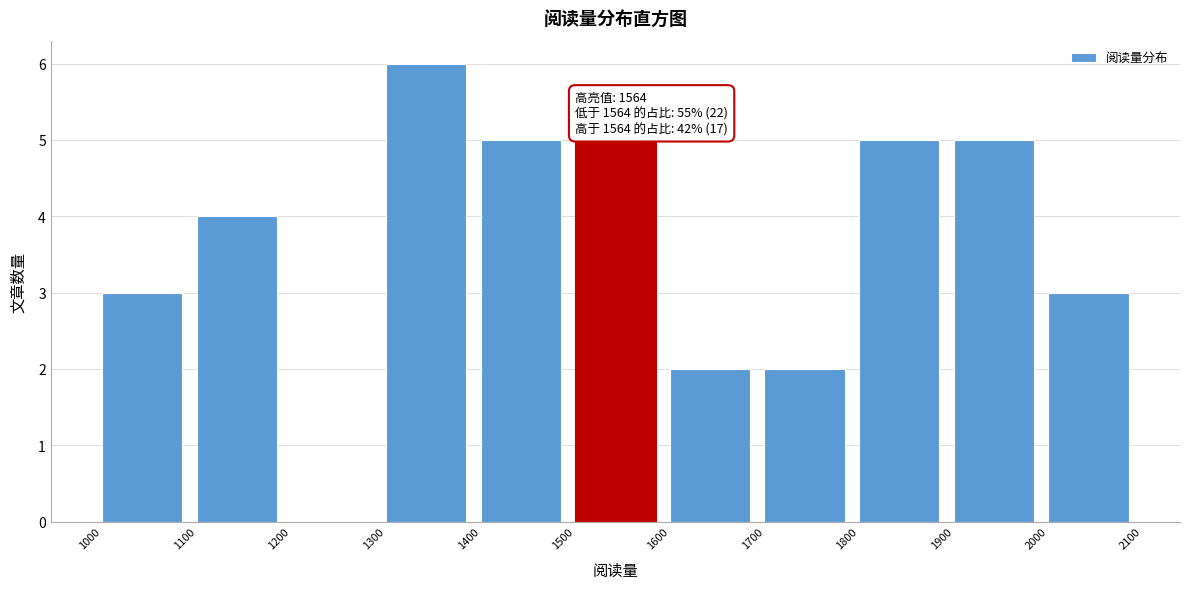

Over which range of the x-axis is the bar tallest?

1300 to 1400